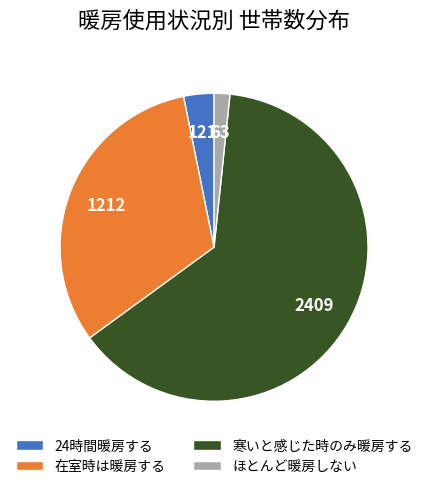

Which has a higher value, 寒いと感じた時のみ暖房する or ほとんど暖房しない?

寒いと感じた時のみ暖房する